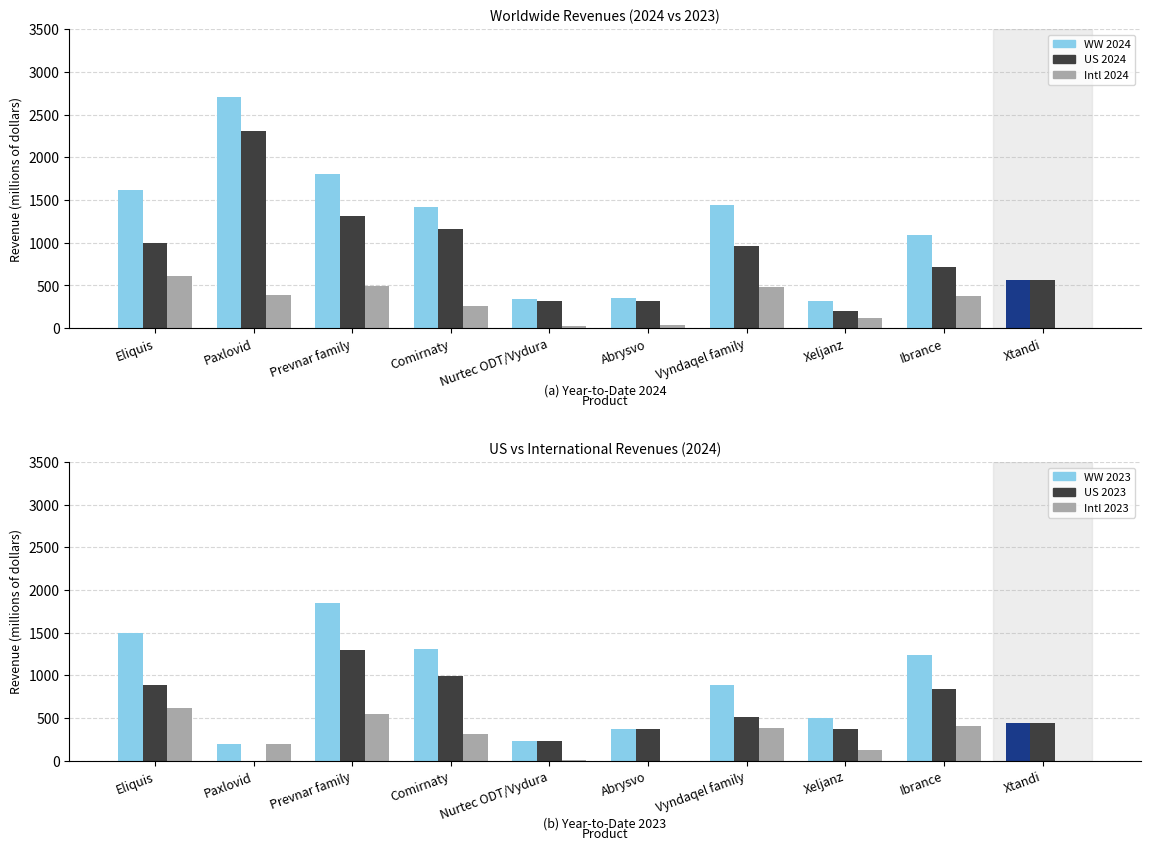

Reading left to right, extract all data points from this chart.

WW 2024: Eliquis=1617	Paxlovid=2703	Prevnar family=1803	Comirnaty=1422	Nurtec ODT/Vydura=337	Abrysvo=356	Vyndaqel family=1447	Xeljanz=321	Ibrance=1087	Xtandi=561
US 2024: Eliquis=1002	Paxlovid=2313	Prevnar family=1308	Comirnaty=1164	Nurtec ODT/Vydura=314	Abrysvo=318	Vyndaqel family=960	Xeljanz=203	Ibrance=717	Xtandi=561
Intl 2024: Eliquis=616	Paxlovid=389	Prevnar family=495	Comirnaty=258	Nurtec ODT/Vydura=23	Abrysvo=38	Vyndaqel family=486	Xeljanz=118	Ibrance=371	Xtandi=0
WW 2023: Eliquis=1498	Paxlovid=202	Prevnar family=1843	Comirnaty=1306	Nurtec ODT/Vydura=233	Abrysvo=375	Vyndaqel family=892	Xeljanz=503	Ibrance=1244	Xtandi=440
US 2023: Eliquis=883	Paxlovid=0	Prevnar family=1299	Comirnaty=994	Nurtec ODT/Vydura=227	Abrysvo=375	Vyndaqel family=511	Xeljanz=371	Ibrance=838	Xtandi=440
Intl 2023: Eliquis=615	Paxlovid=202	Prevnar family=544	Comirnaty=312	Nurtec ODT/Vydura=6	Abrysvo=0	Vyndaqel family=381	Xeljanz=132	Ibrance=406	Xtandi=0